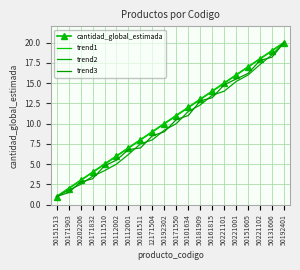

Which has a higher value, 50161511 or 50192302?

50192302